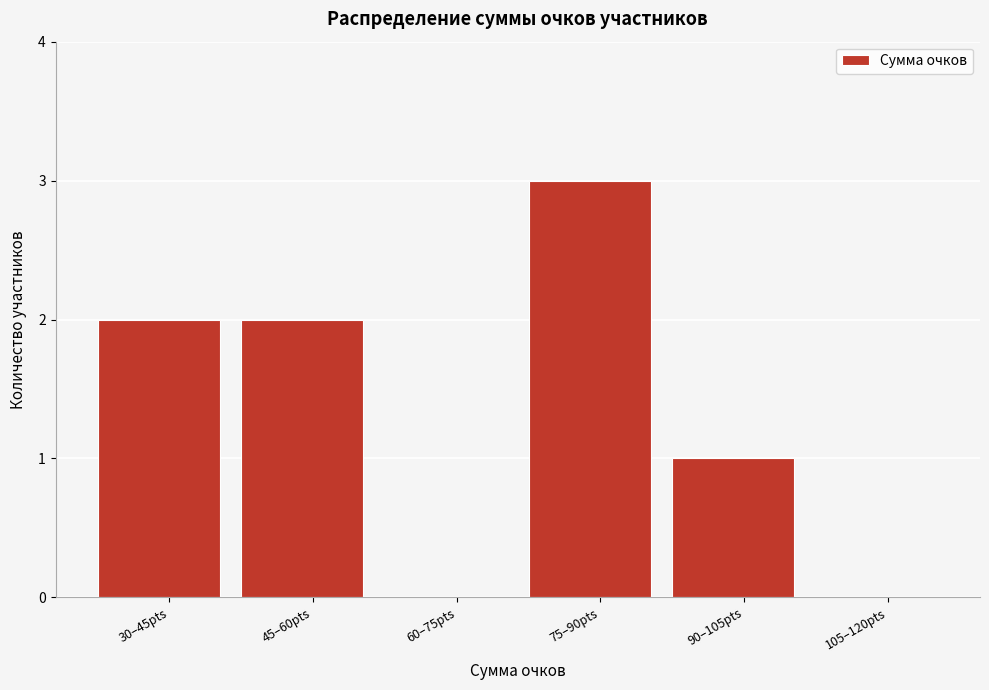

Reading right to left, list all the values displayed in this chart.

105–120pts=0	90–105pts=1	75–90pts=3	60–75pts=0	45–60pts=2	30–45pts=2